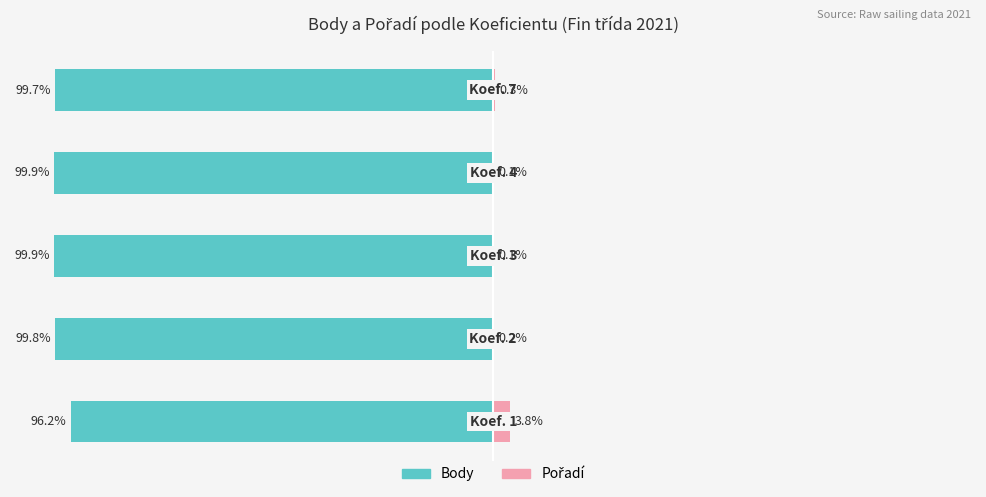

How many categories are shown in the chart?

5